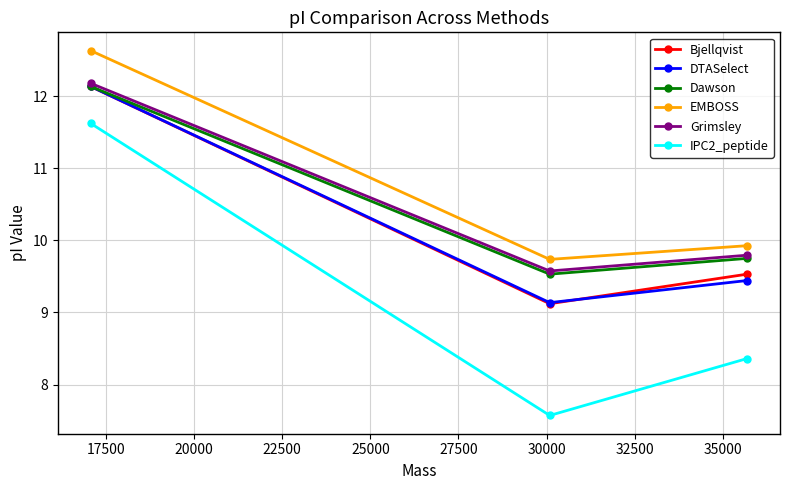

Which series has the largest total across all categories?

EMBOSS